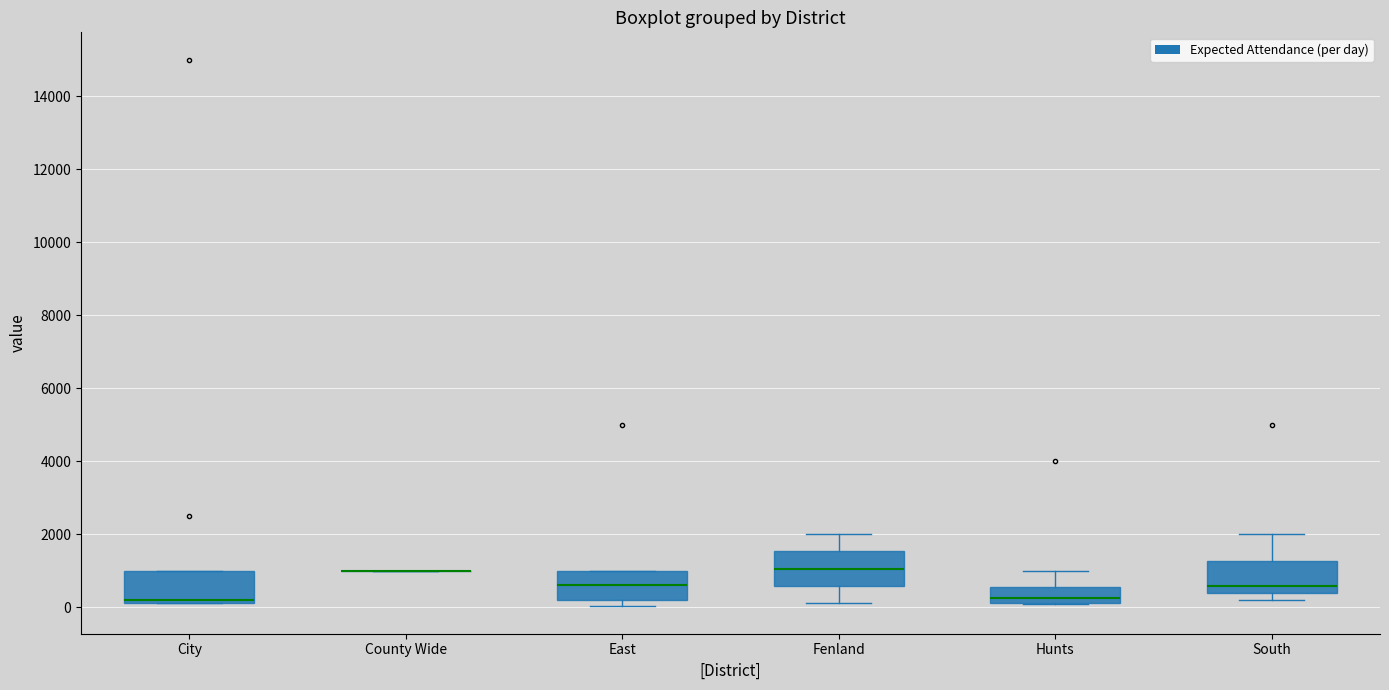

Reading left to right, transcribe this box plot: for each box, give where its median line is, the range the box spans, and where its two whiskers end, as read against the y-axis. The values are not printed on the chart, so give them approximately, as read against the axis.

City: median 200 (just above the box's lower edge), box 200 to 1000, whiskers 200 to 1000
County Wide: box collapsed to a line at 1000, whiskers 1000 to 1000
East: median 600, box 200 to 1000, whiskers 0 to 1000
Fenland: median 1000, box 600 to 1600, whiskers 200 to 2000
Hunts: median 200 (just above the box's lower edge), box 200 to 600, whiskers 0 to 1000
South: median 600, box 400 to 1200, whiskers 200 to 2000